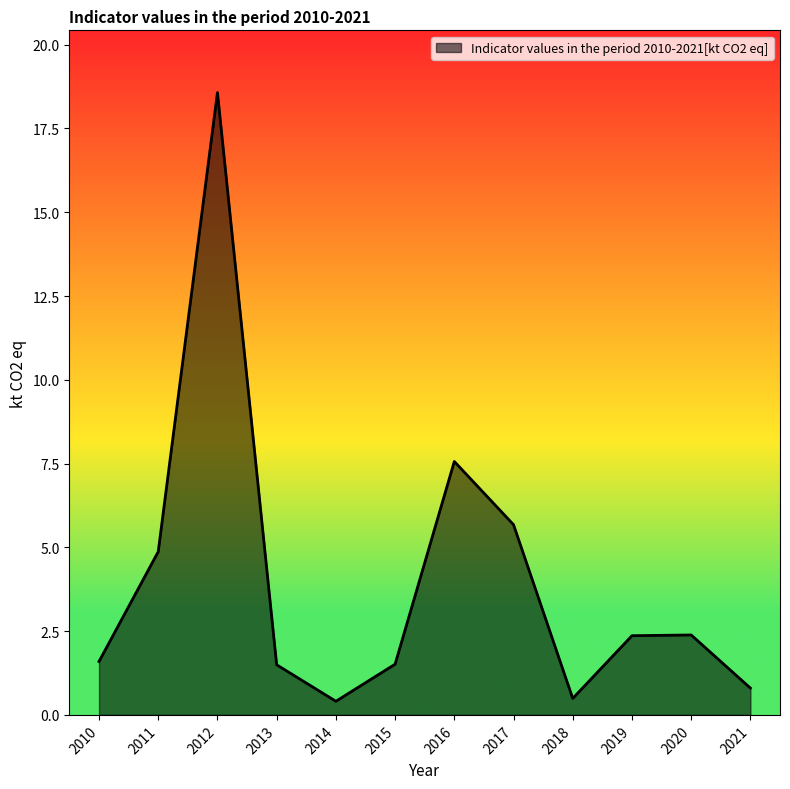

What is the difference between the values at 2016 and 2011?

2.7